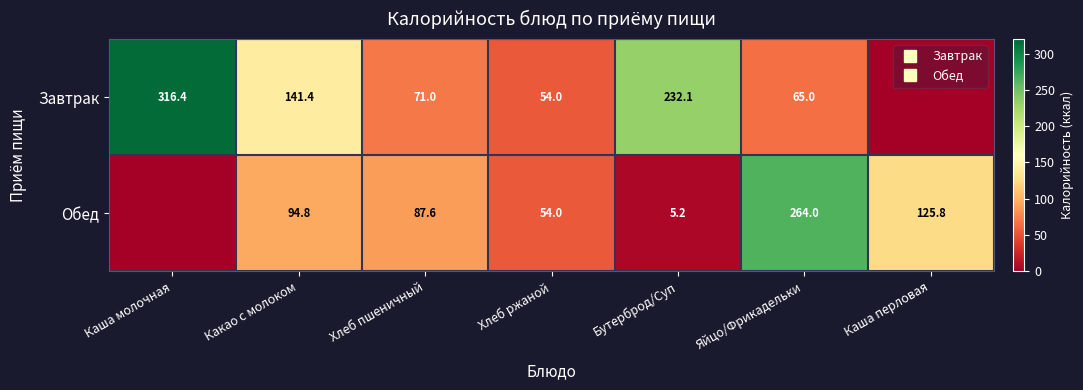

How many data points in Завтрак are above 71?

3